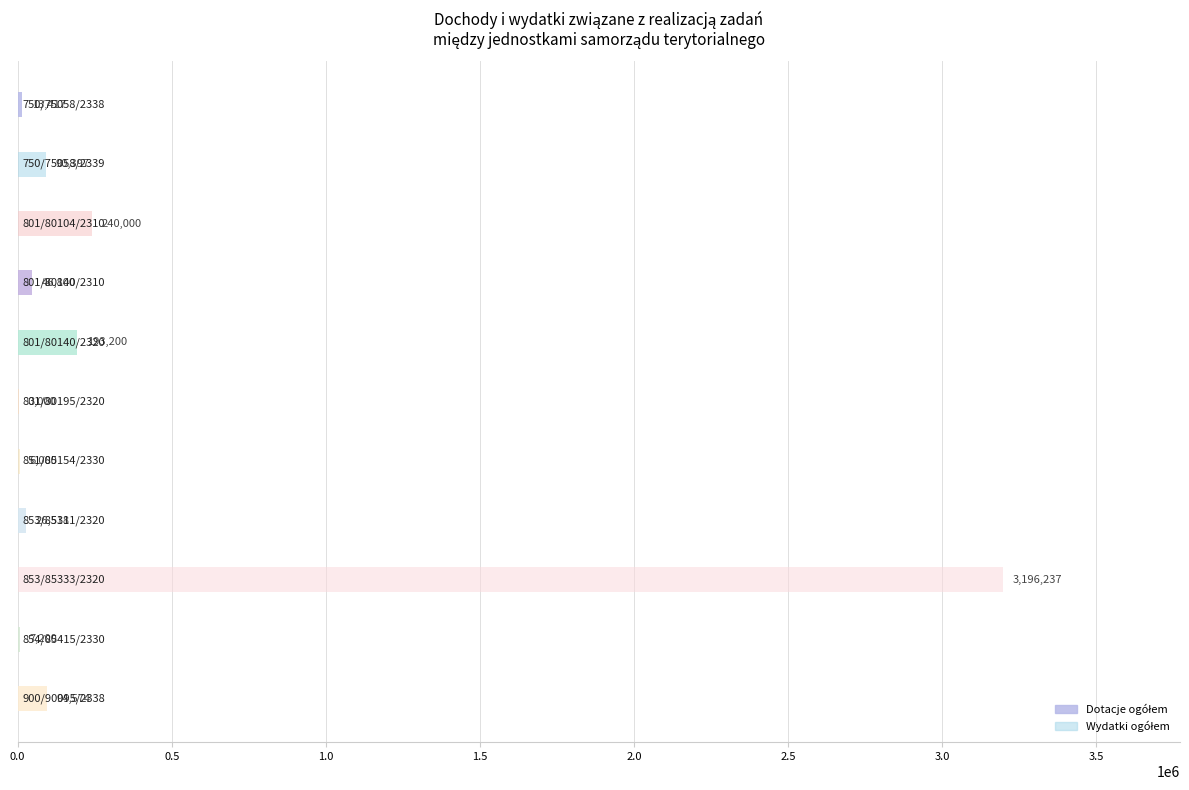

How many data points in Dotacje ogółem are less than 7200?

5